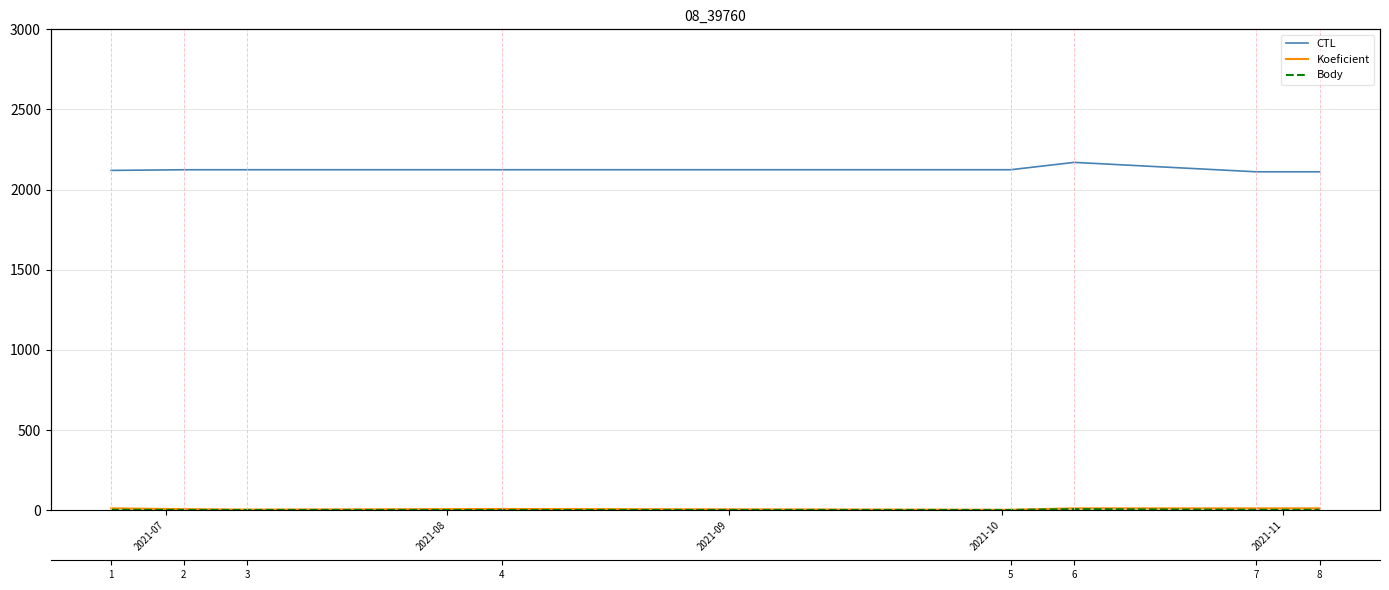

How many Koeficient values are between 7 and 12?

6